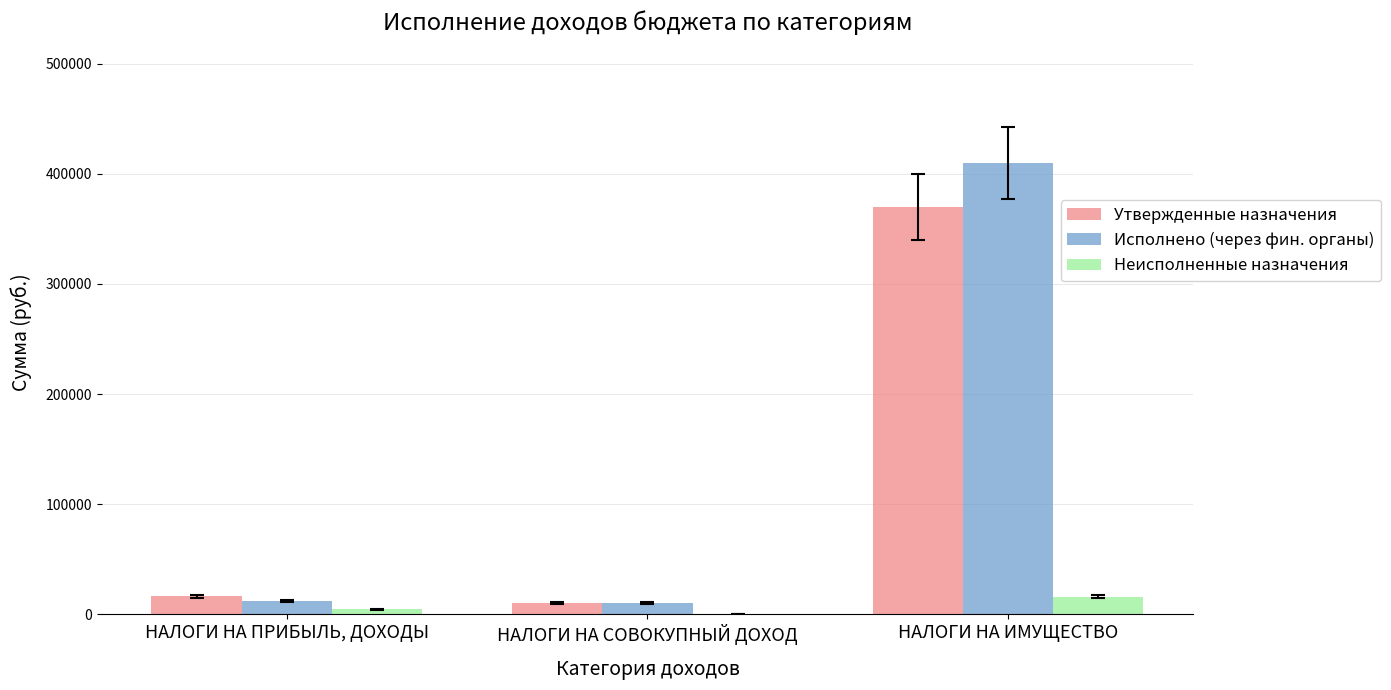

What value does the Исполнено (через фин. органы) series have at НАЛОГИ НА ПРИБЫЛЬ, ДОХОДЫ?

12260.8